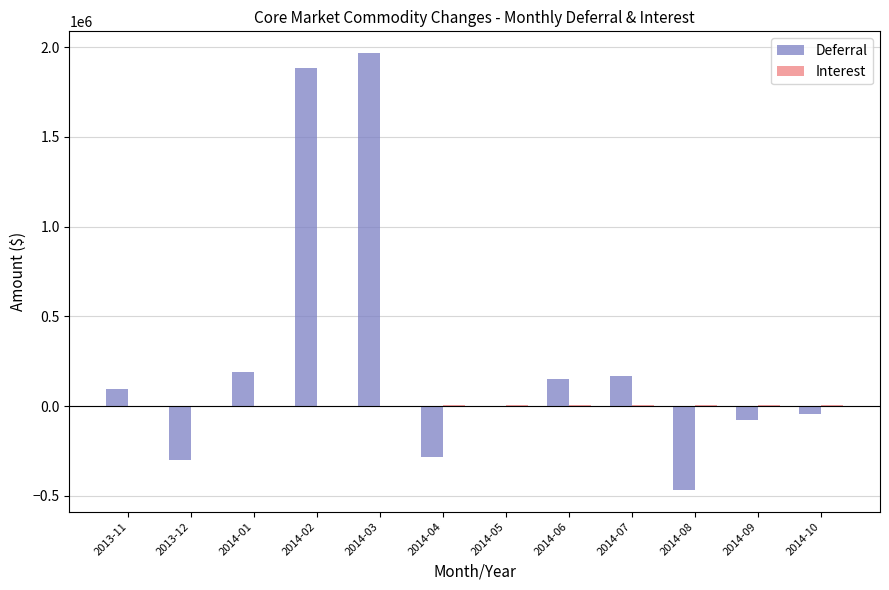

The value of Deferral at 2014-08 is -734970.1. True or false?

False